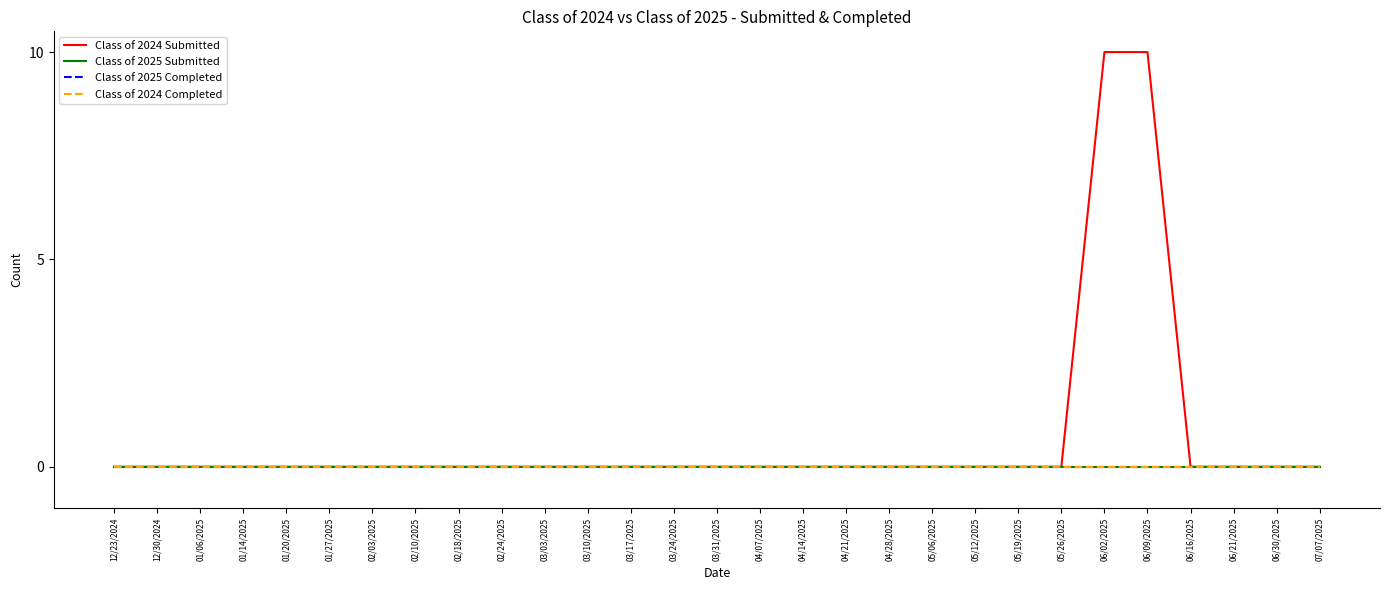

Is this an area chart (filled region under the line)?

No